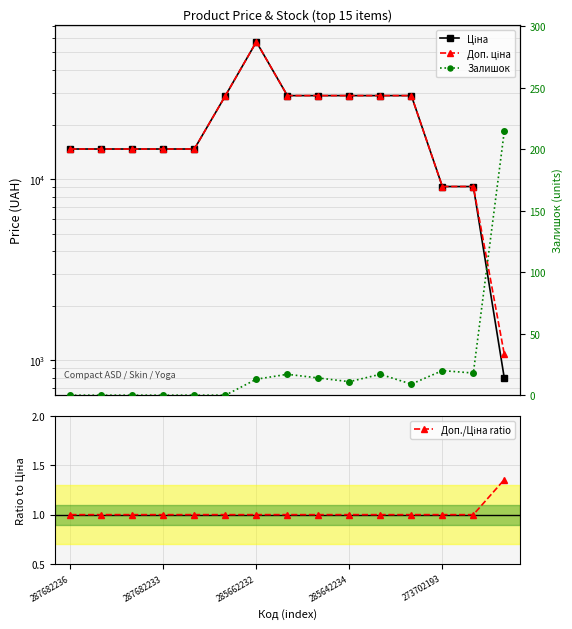

The value of Доп./Ціна ratio at 5 is 1.0. True or false?

True